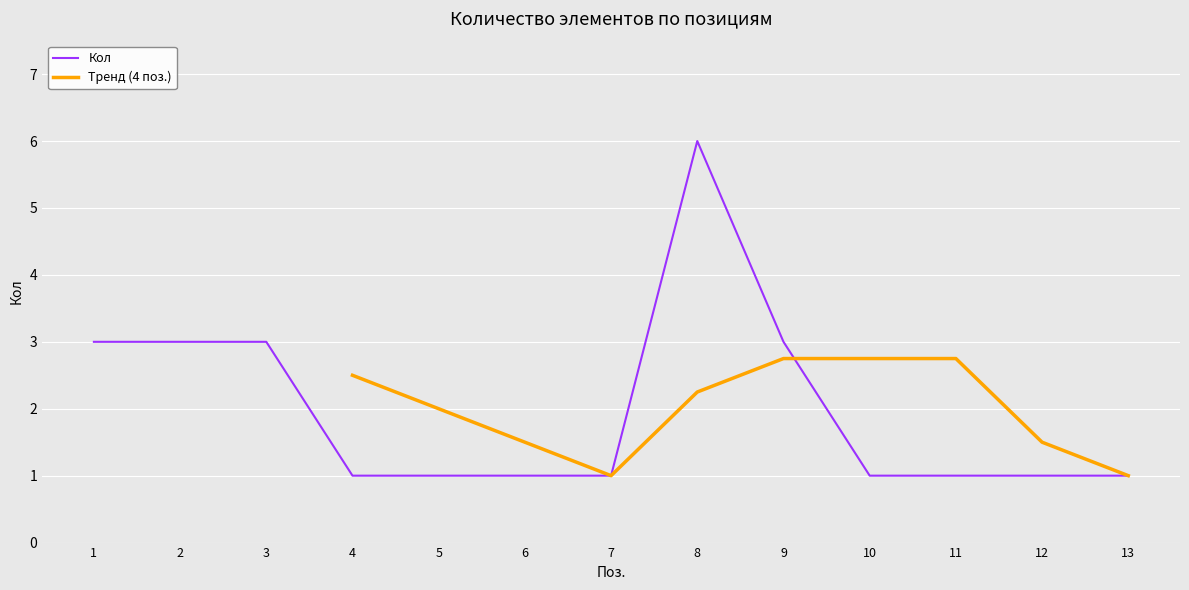

Reading left to right, transcribe all the data shown in this chart.

3	3	3	1	1	1	1	6	3	1	1	1	1